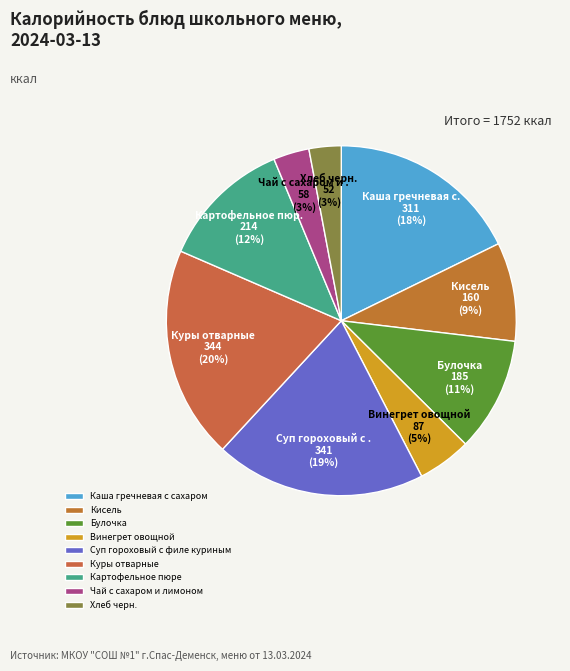

How many segments does this pie chart have?

9